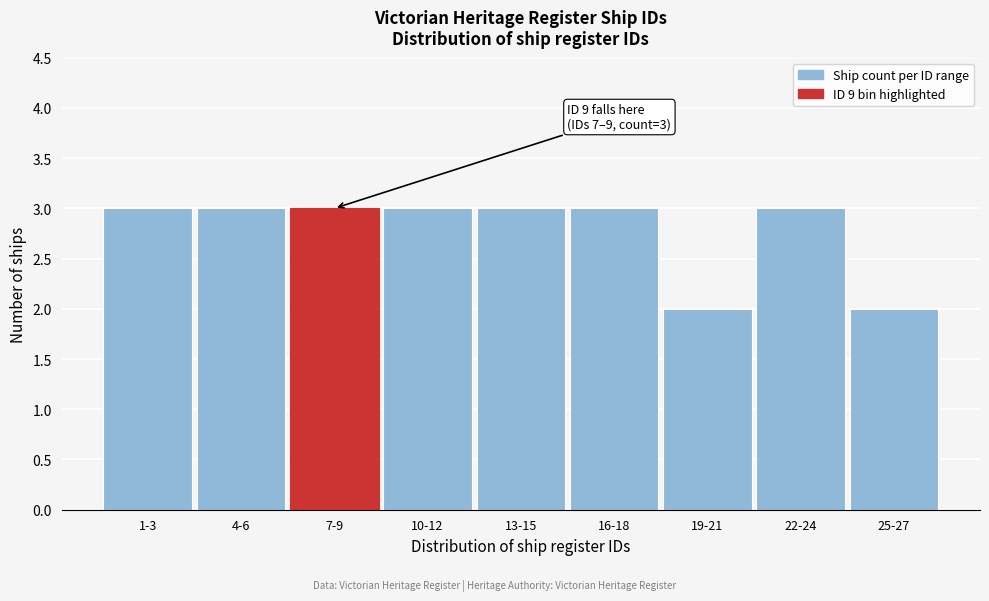

Reading left to right, transcribe all the data shown in this chart.

3	3	3	3	3	3	2	3	2